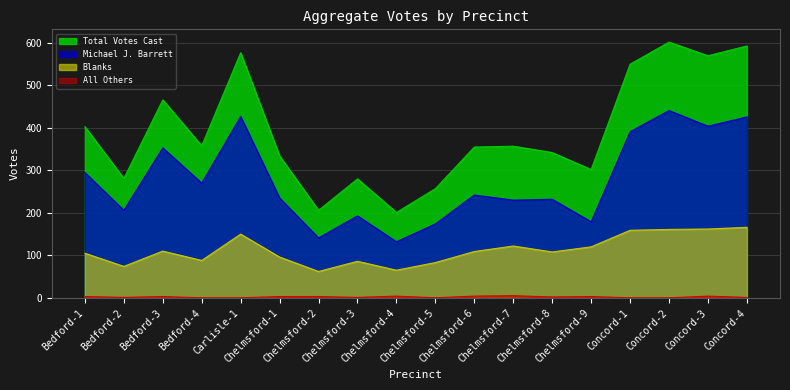

What is the average value of the All Others series?

2